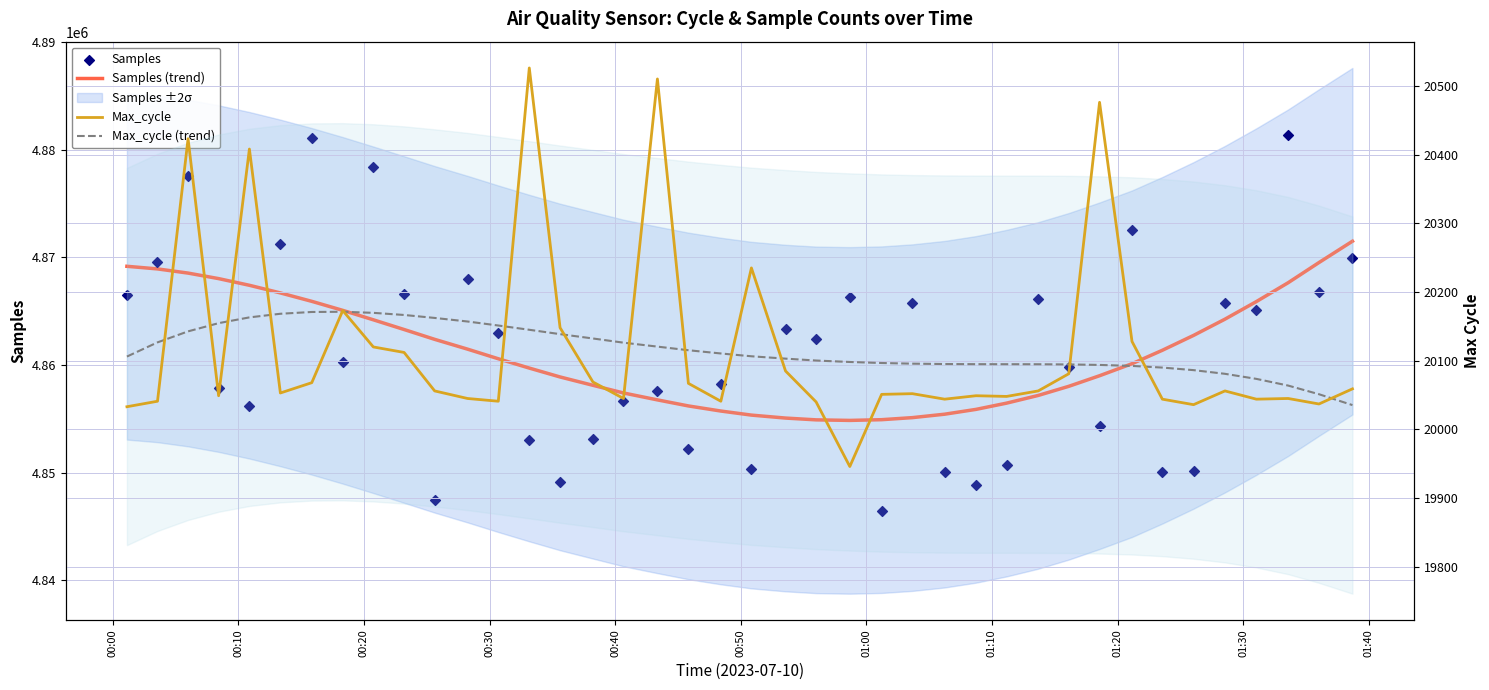

Which series has the largest total across all categories?

Samples (trend)